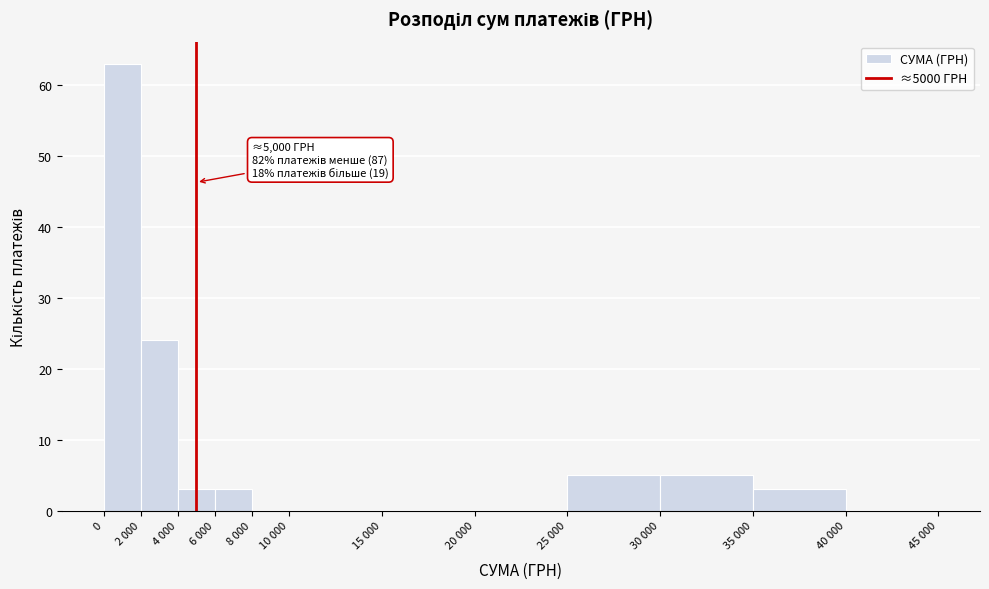

Reading right to left, transcribe all the data shown in this chart.

40 000=0	35 000=3	30 000=5	25 000=5	20 000=0	15 000=0	10 000=0	8 000=0	6 000=3	4 000=3	2 000=24	0=63